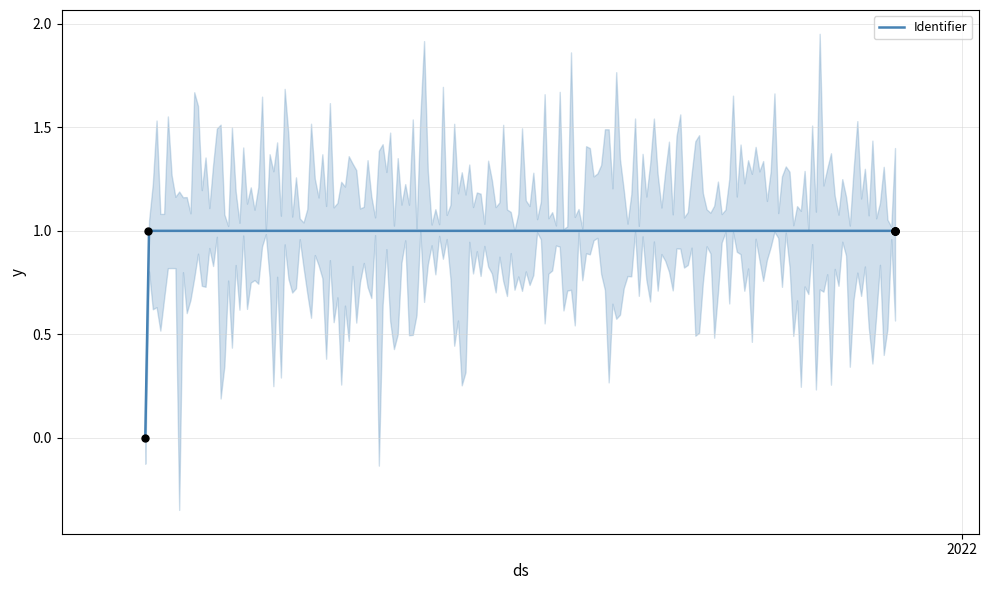

What is the change in value from 2021-03-14 to 2021-12-08?

+1.0